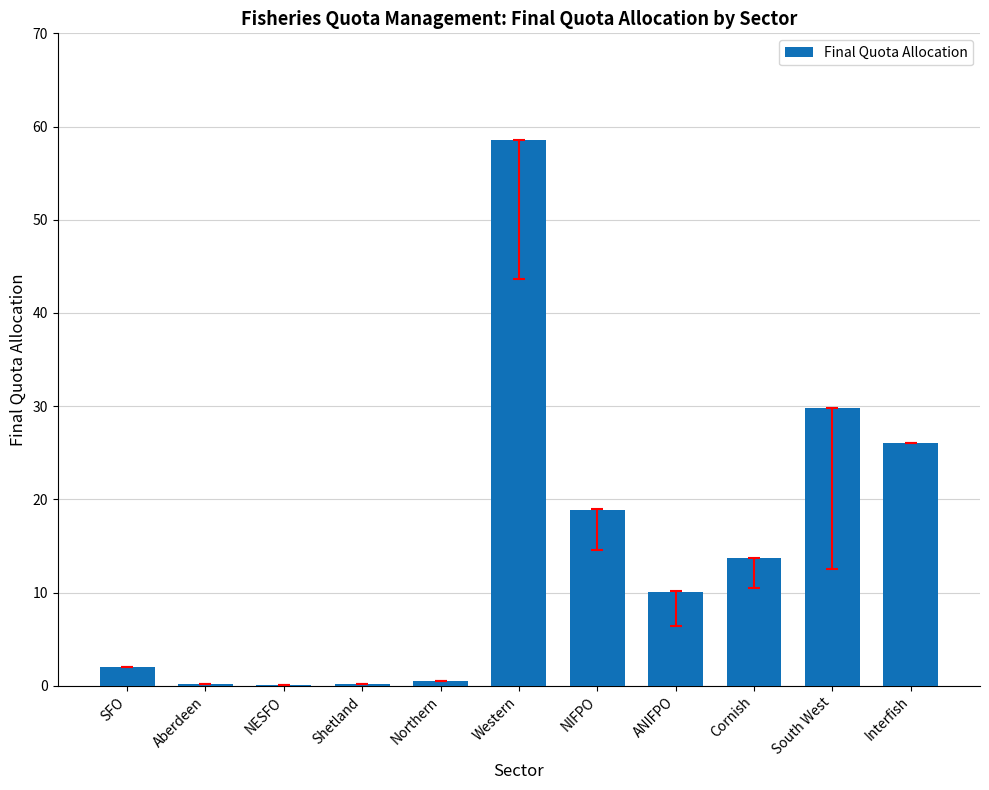

The chart shows a value of 13.7 at Cornish. True or false?

True